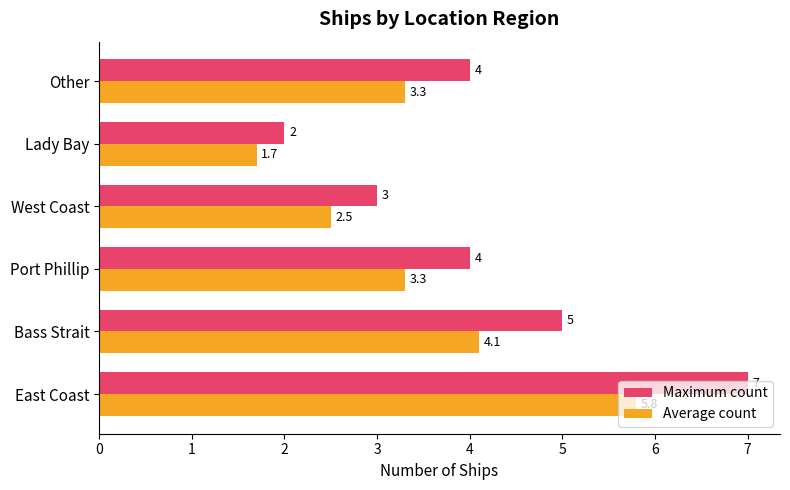

What is the average value of the Maximum count series?

4.2